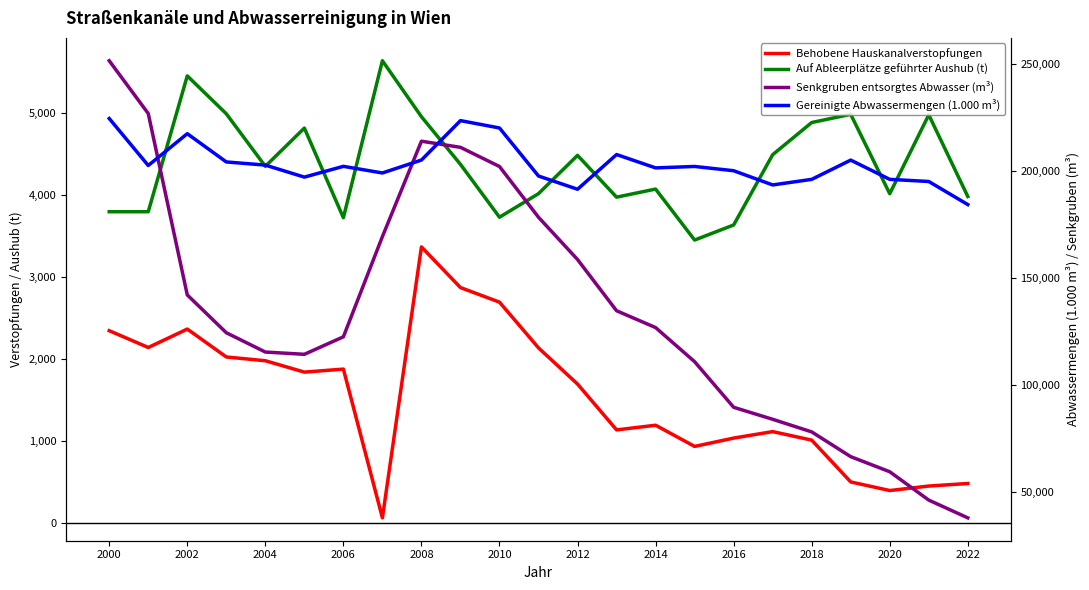

Reading right to left, transcribe all the data shown in this chart.

Behobene Hauskanalverstopfungen: 477	446	391	496	1007	1111	1032	930	1189	1132	1692	2134	2693	2871	3368	57	1875	1838	1977	2023	2364	2139	2344
Auf Ableerplätze geführter Aushub (t): 3984	4982	4018	4988	4888	4495	3636	3452	4075	3976	4487	4019	3731	4377	4959	5643	3725	4820	4353	4995	5458	3798	3798
Senkgruben entsorgtes Abwasser (m³): 37745	46048	59307	66362	77939	83827	89442	110757	126711	134571	158519	178279	202009	210974	213842	169248	122390	114209	115274	124292	141974	226766	251453
Gereinigte Abwassermengen (1.000 m³): 184210	195000	196000	205000	196000	193389	200035	202030	201359	207600	191373	197558	220022	223461	205025	198987	202086	197048	202666	204141	217349	202478	224451